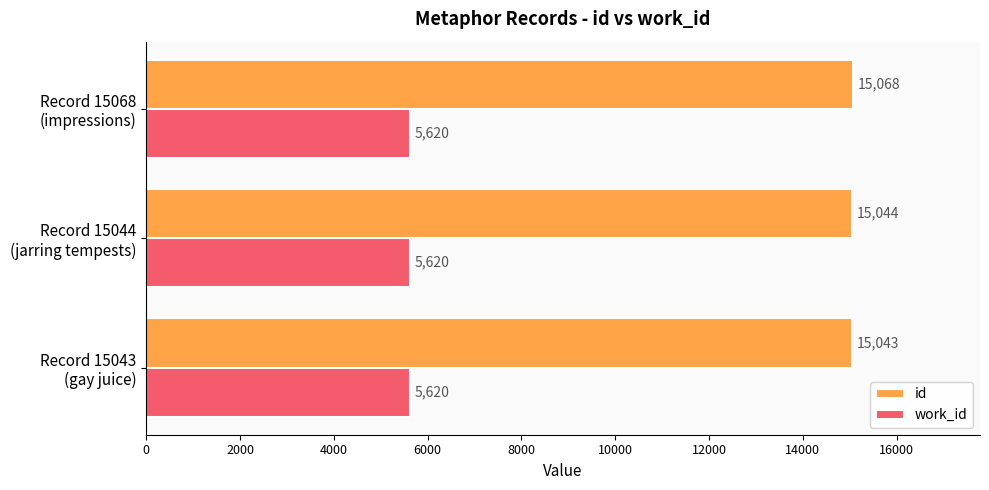

Rank the series by their maximum value, from highest to lowest.

id, work_id